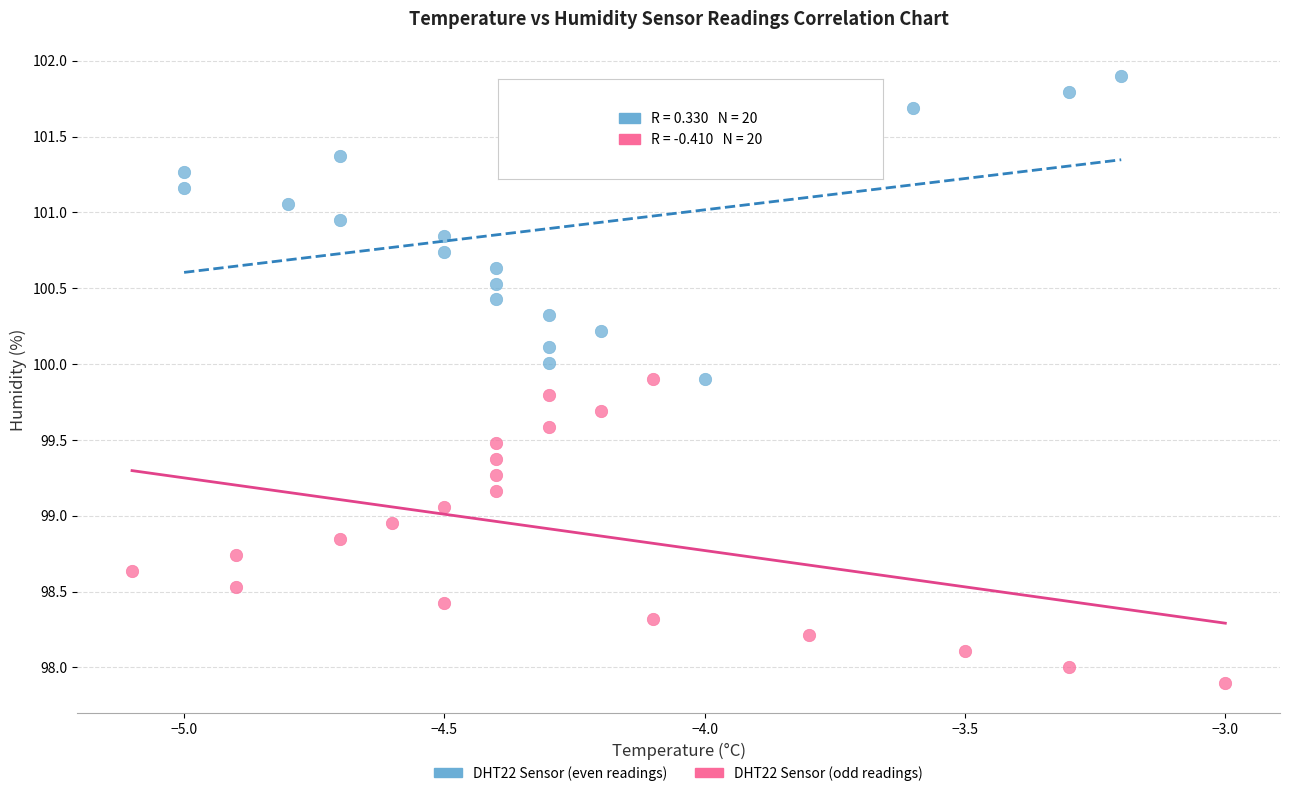

Which series reaches the minimum Y coordinate?

DHT22 Sensor (odd readings)